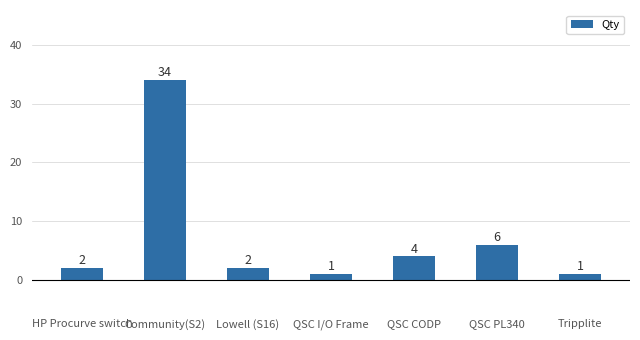

The value at Lowell (S16) is 2. True or false?

True